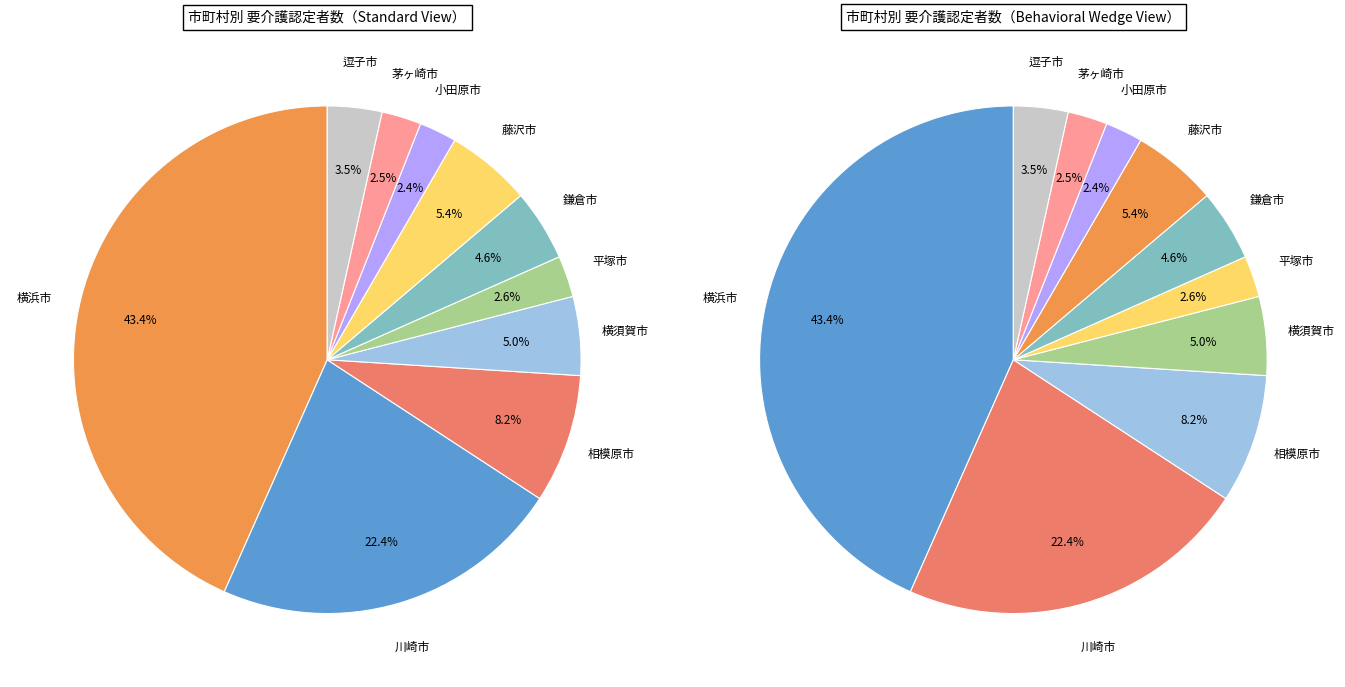

Is there a majority slice in this chart?

No